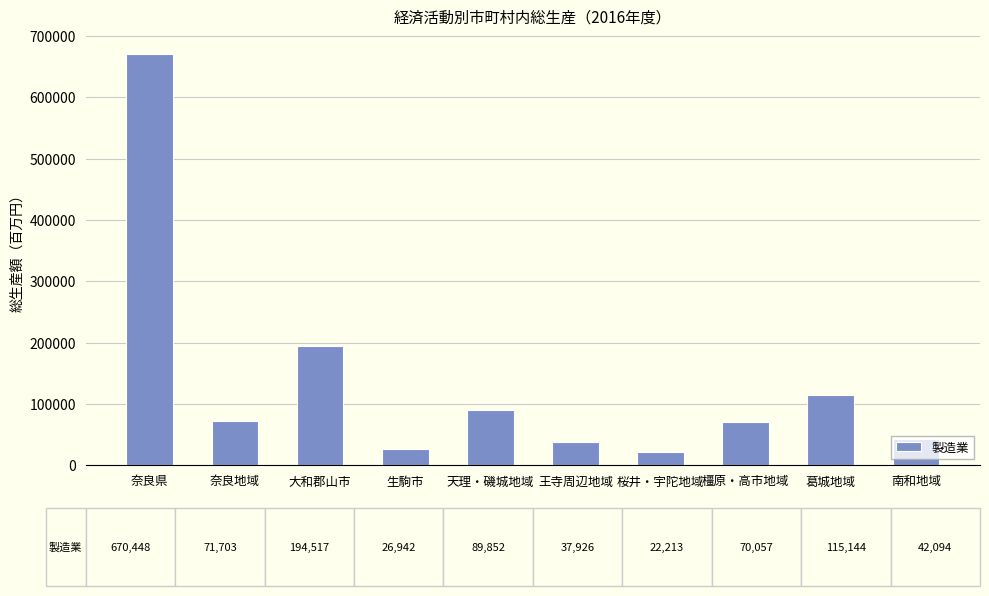

What is the sum of all values?

1340896